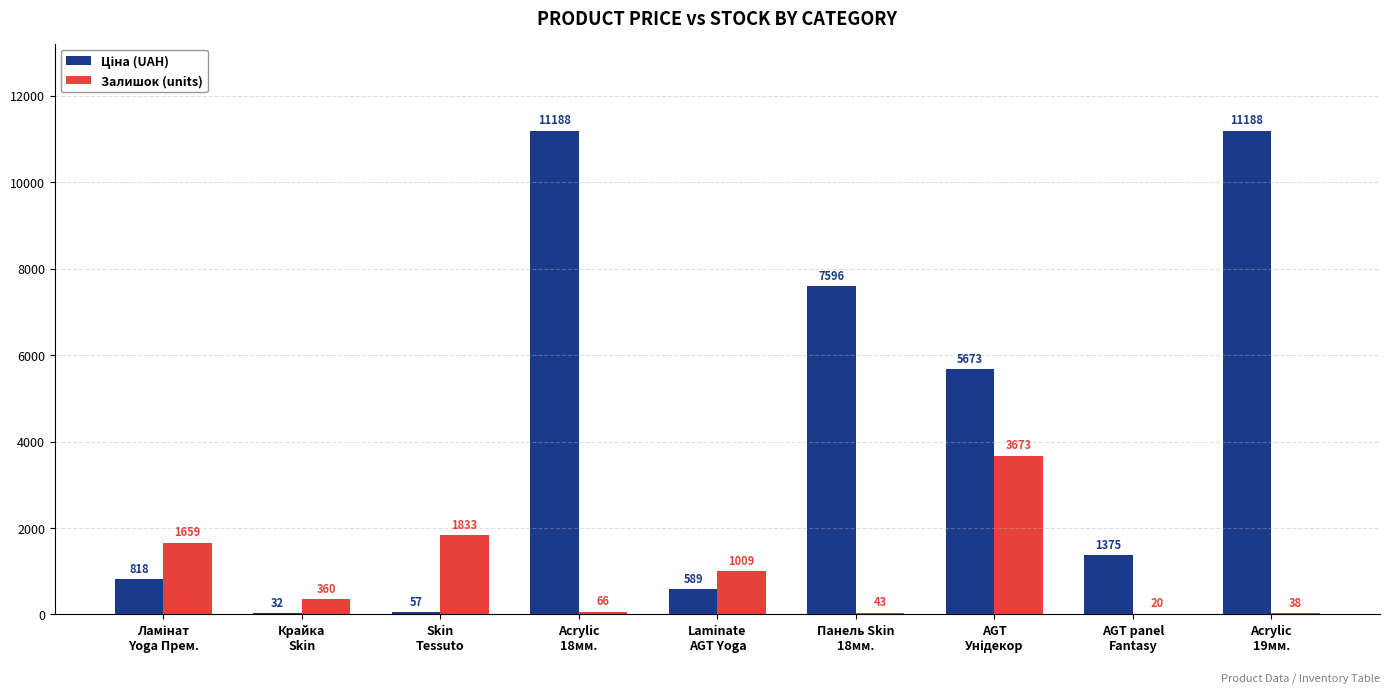

What is the greatest value displayed?

11188.2